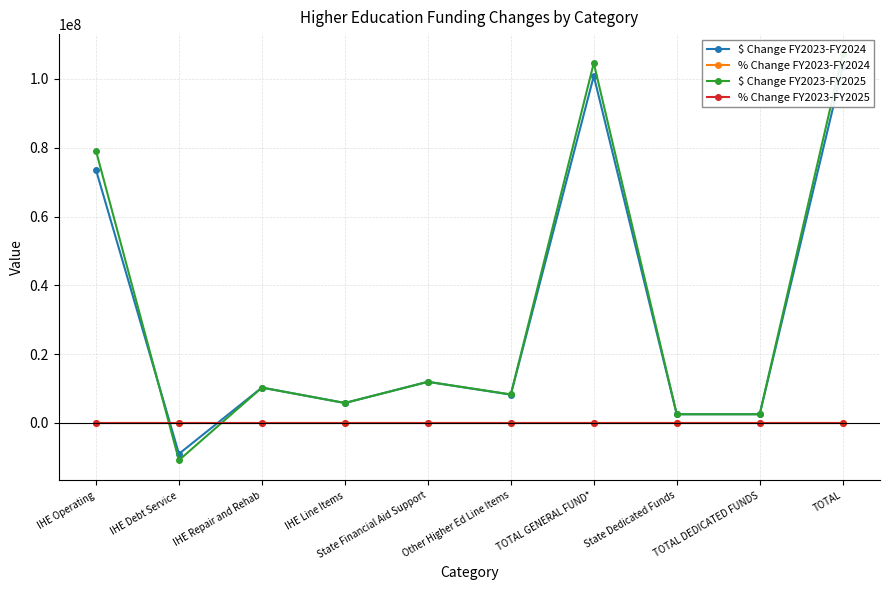

What is the sum of all $ Change FY2023-FY2025 values?

321403007.6